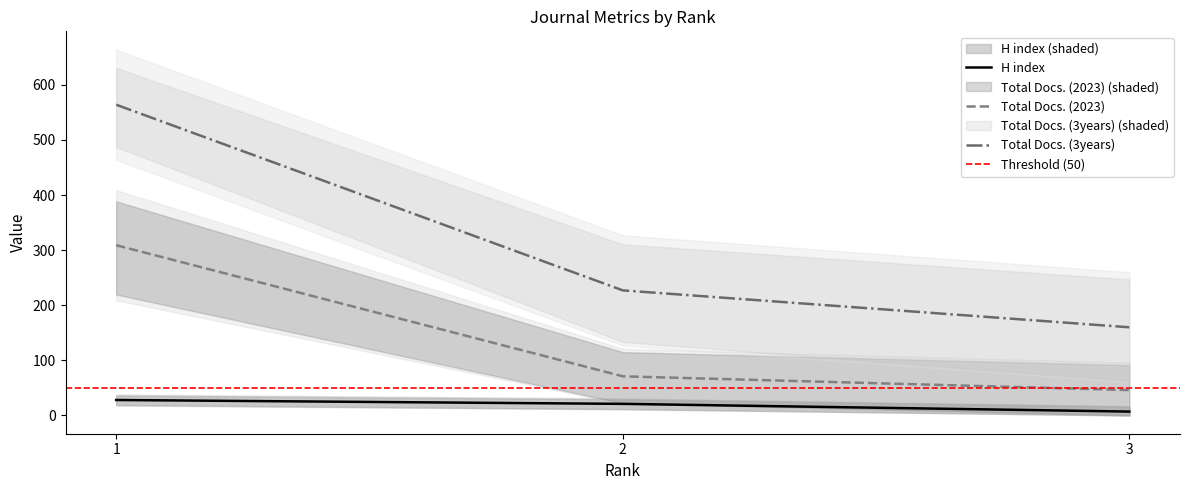

How many series are shown in this chart?

3